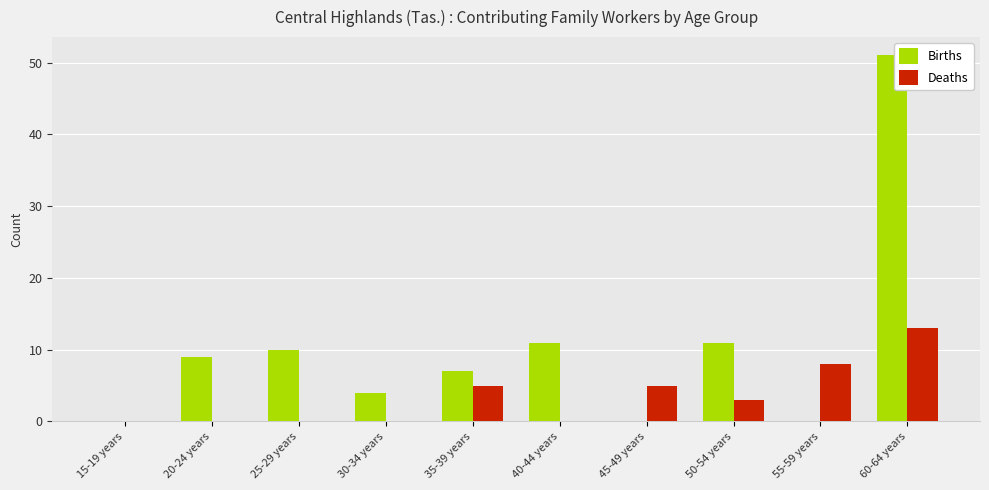

Which series changed the most between 55-59 years and 60-64 years?

Births